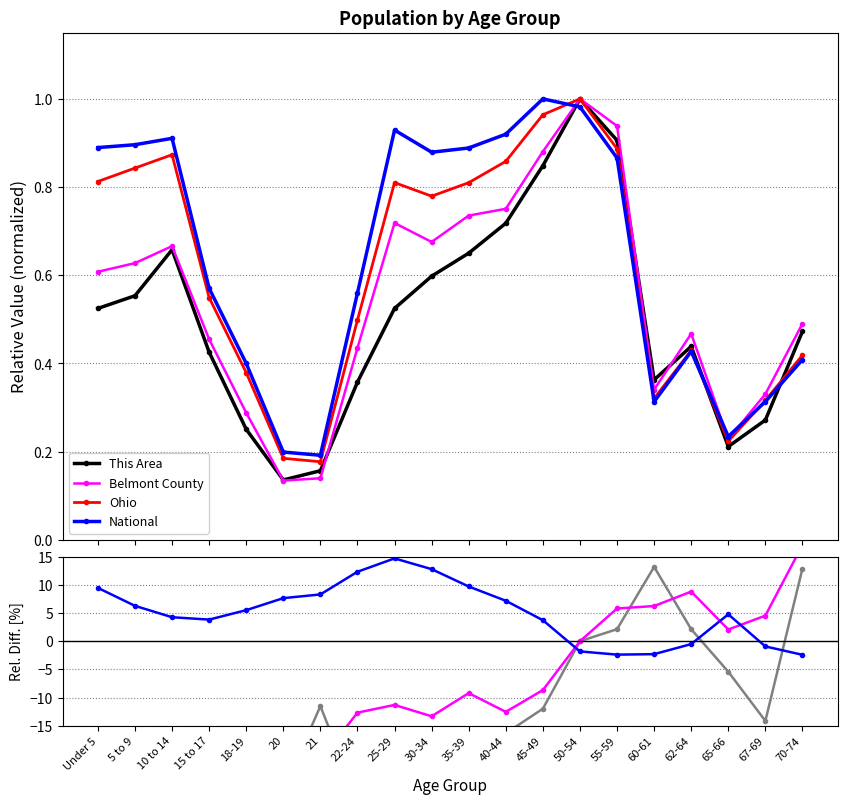

Which series ends up on top after the final intersection of Belmont County and Ohio?

Belmont County